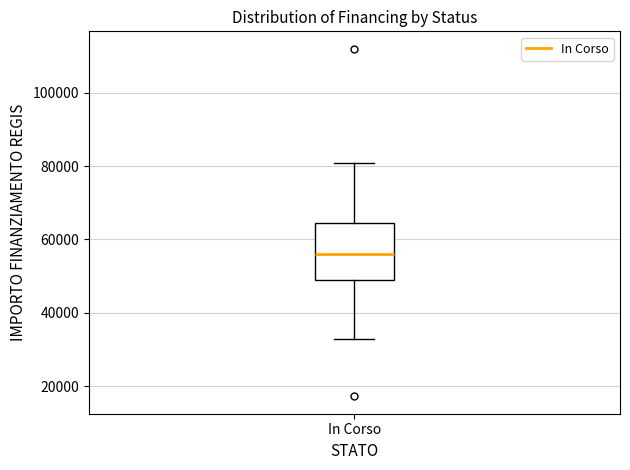

Transcribe this box plot: give where the median line is, the range the box spans, and where the two whiskers end, as read against the y-axis. The values are not printed on the chart, so give them approximately, as read against the axis.

median 56000, box 50000 to 64000, whiskers 32000 to 80000